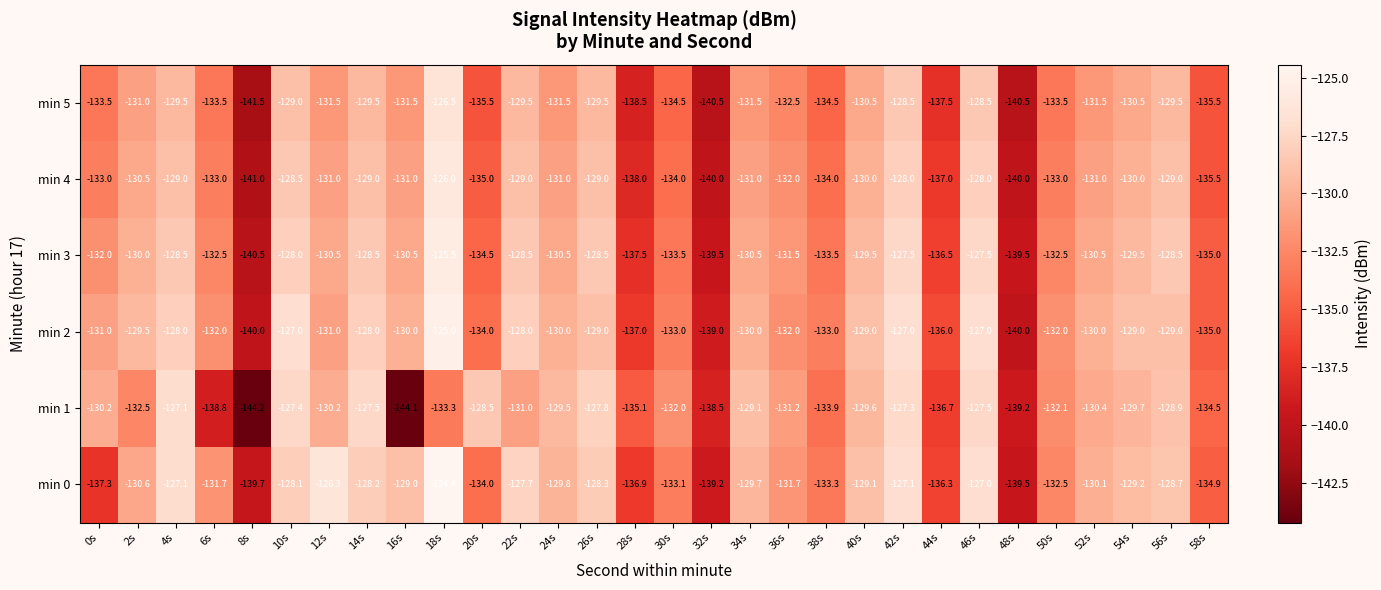

At which category does the chart reach its minimum across all series?

8s